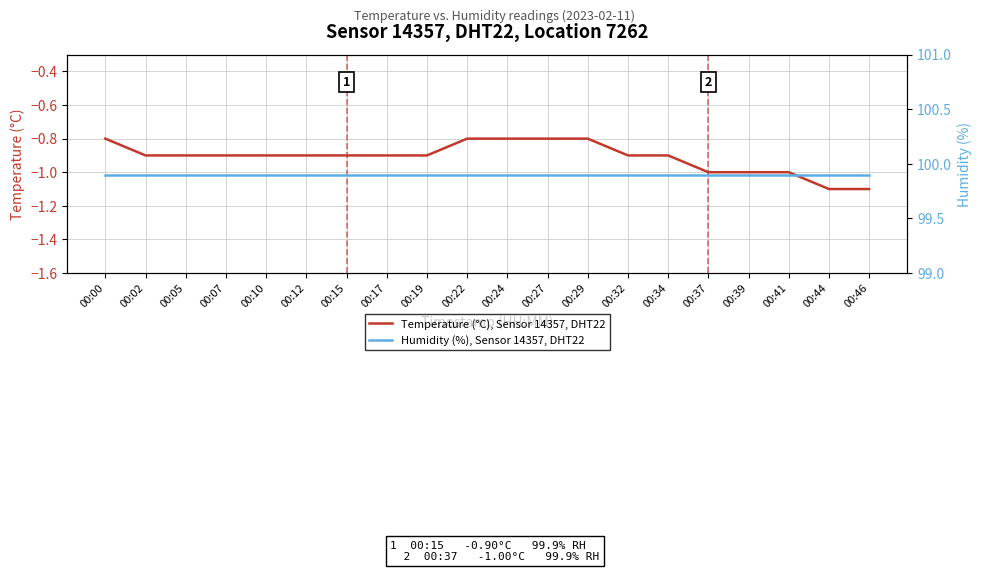

At how many categories does at least one series exceed 72?

20